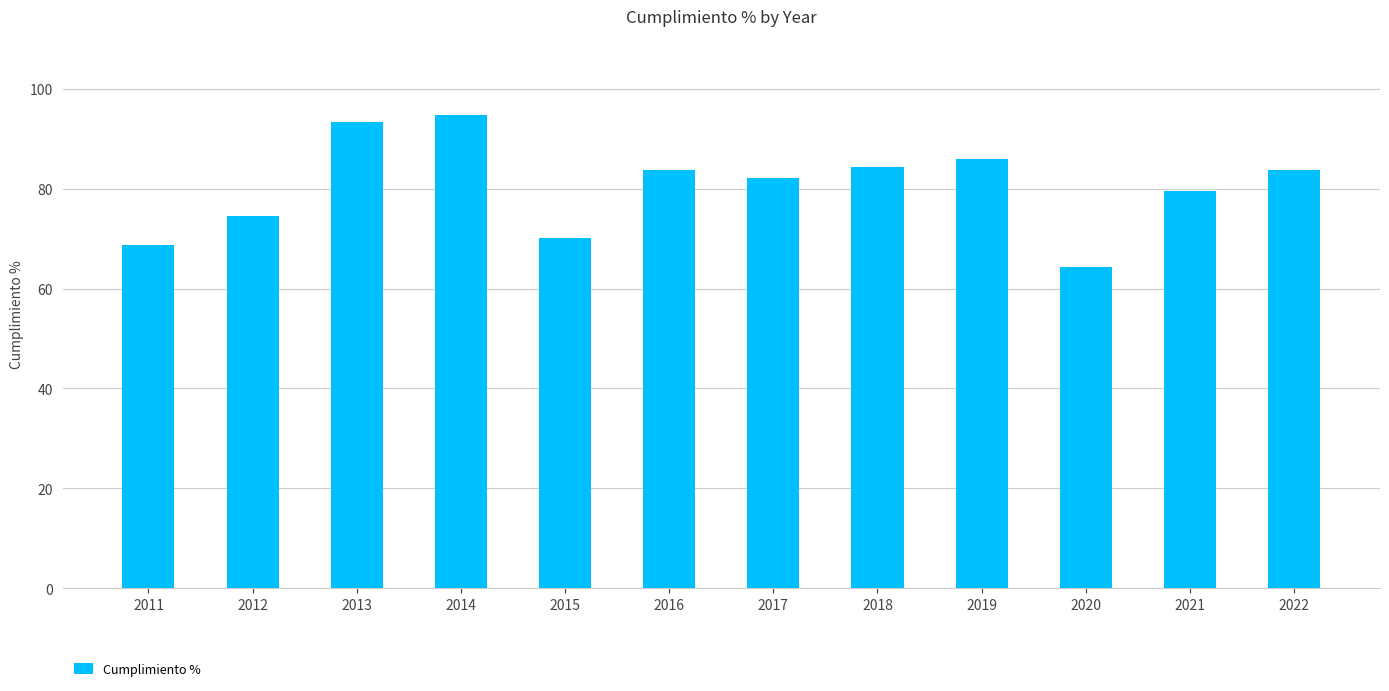

At which category does the chart reach its minimum across all series?

2020